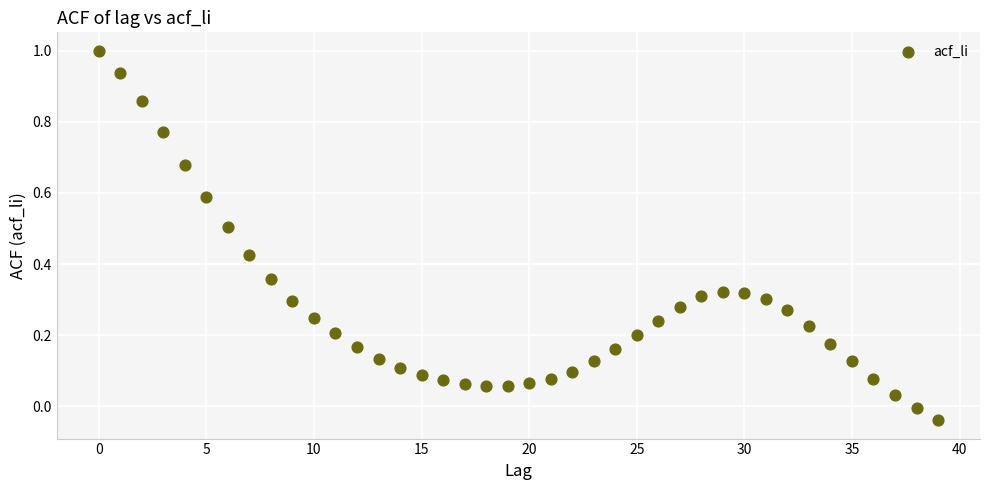

What is the range of Y values (max minus min)?

1.0